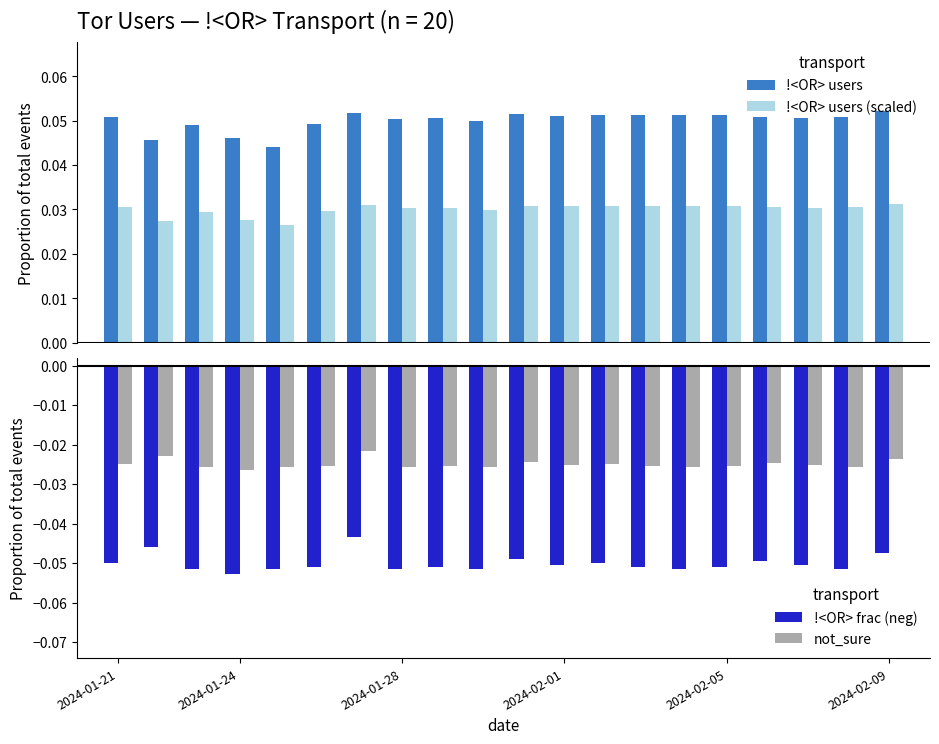

How many !<OR> users values are between 0 and 1?

20